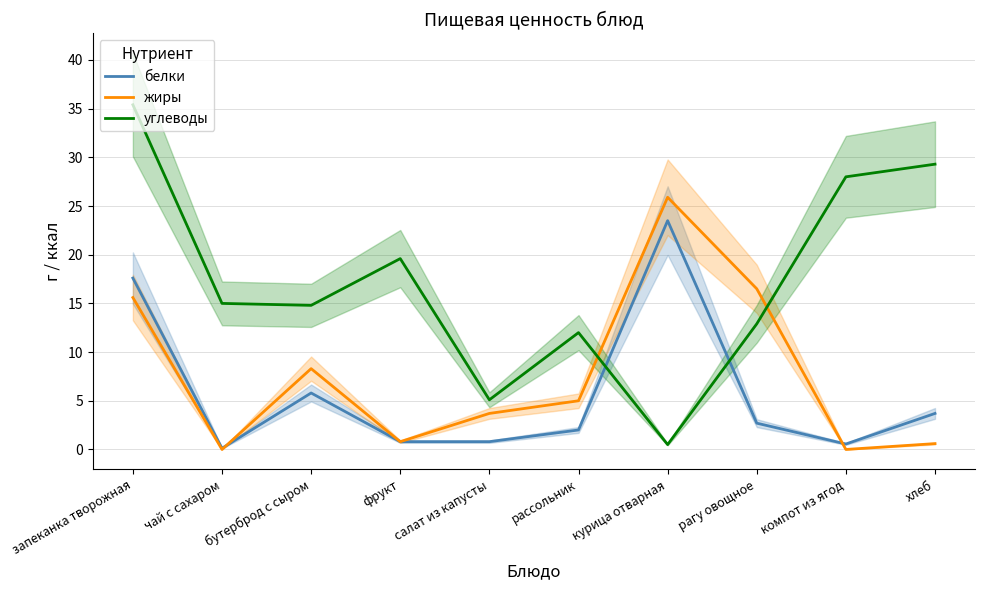

What is the label of the 10th point from the left?

хлеб